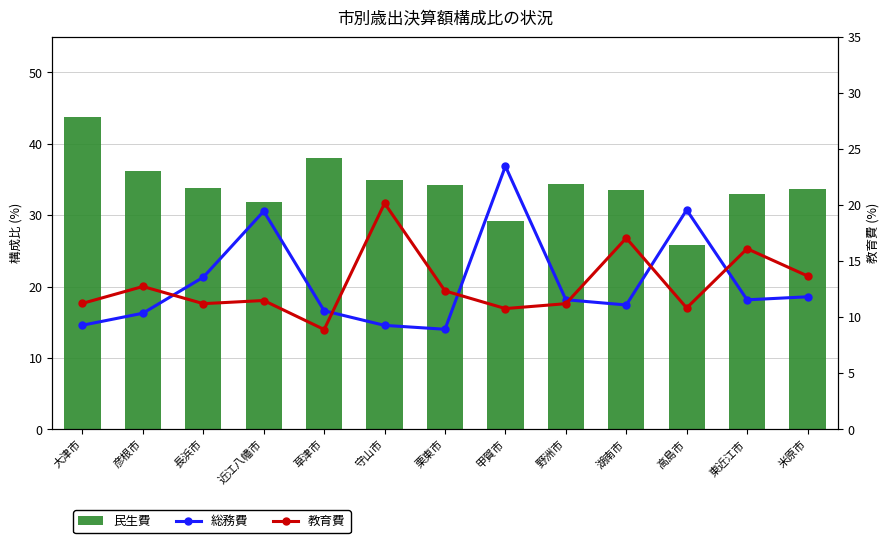

At which label is 教育費 closest to 14?

米原市